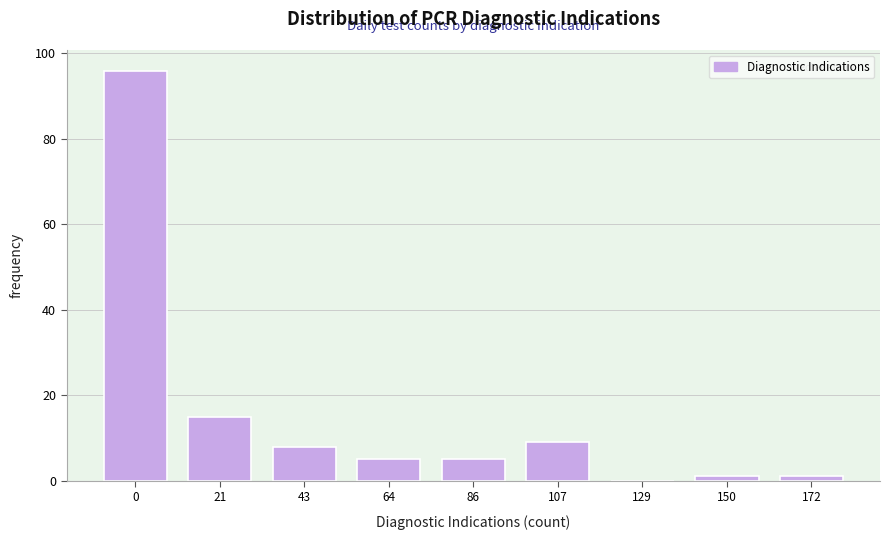

Reading left to right, what are all the values shown in this chart?

0=96	21=15	43=8	64=5	86=5	107=9	129=0	150=1	172=1